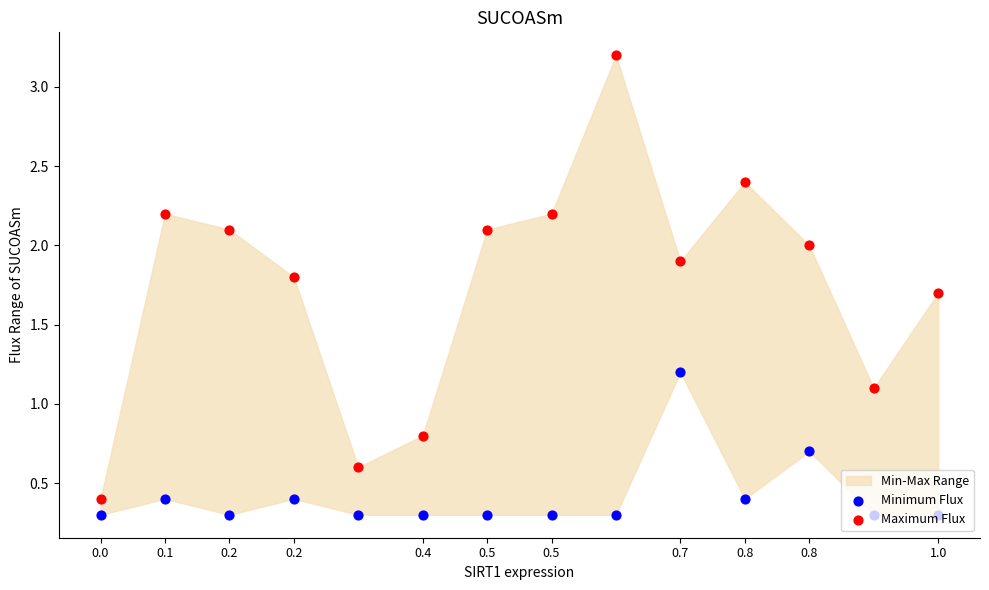

Which series reaches the minimum Y coordinate?

Minimum Flux